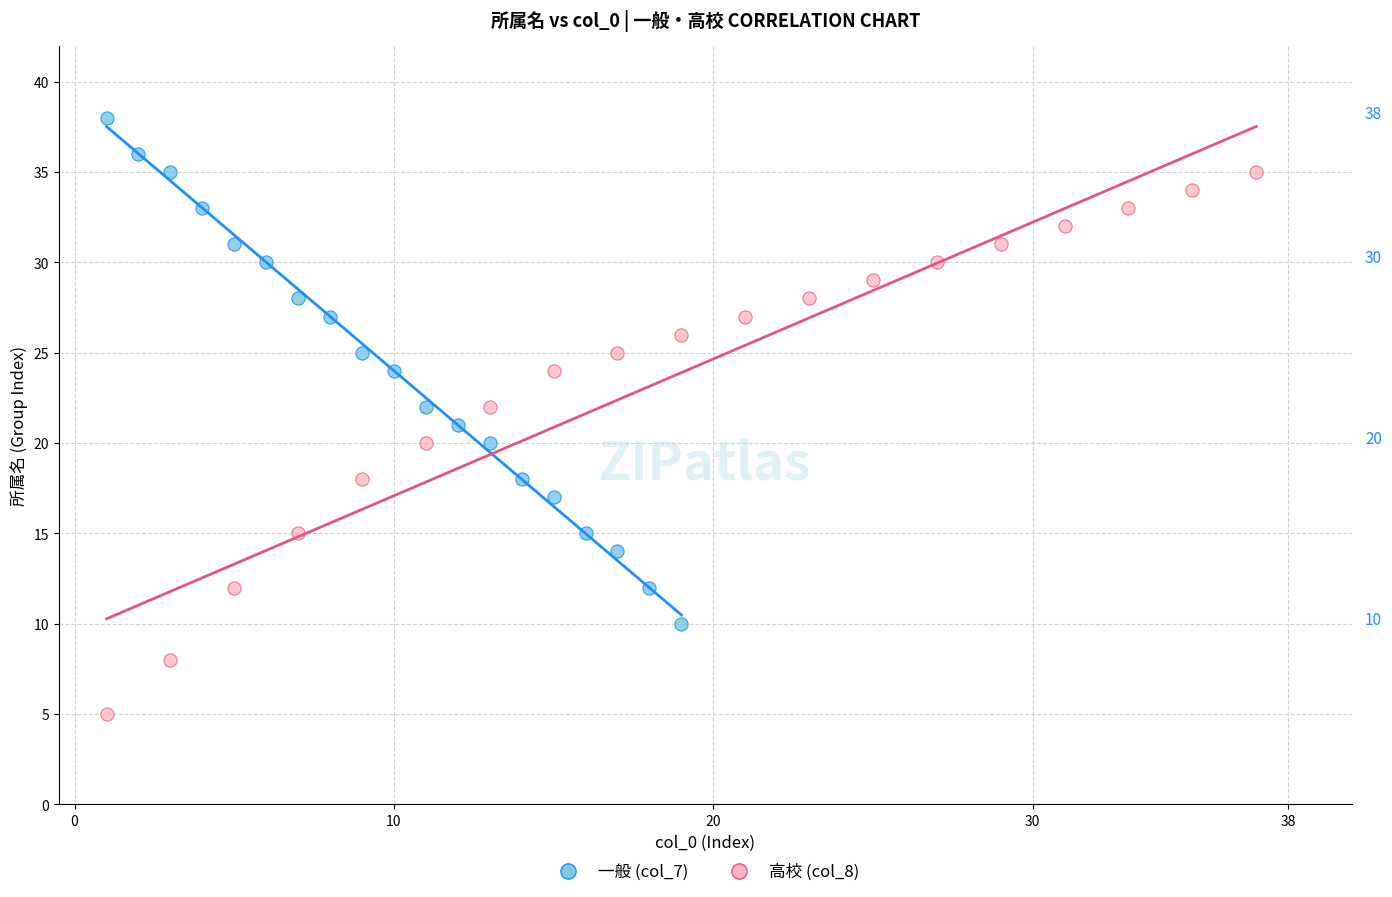

Which series contains the highest Y value?

一般 (col_7)